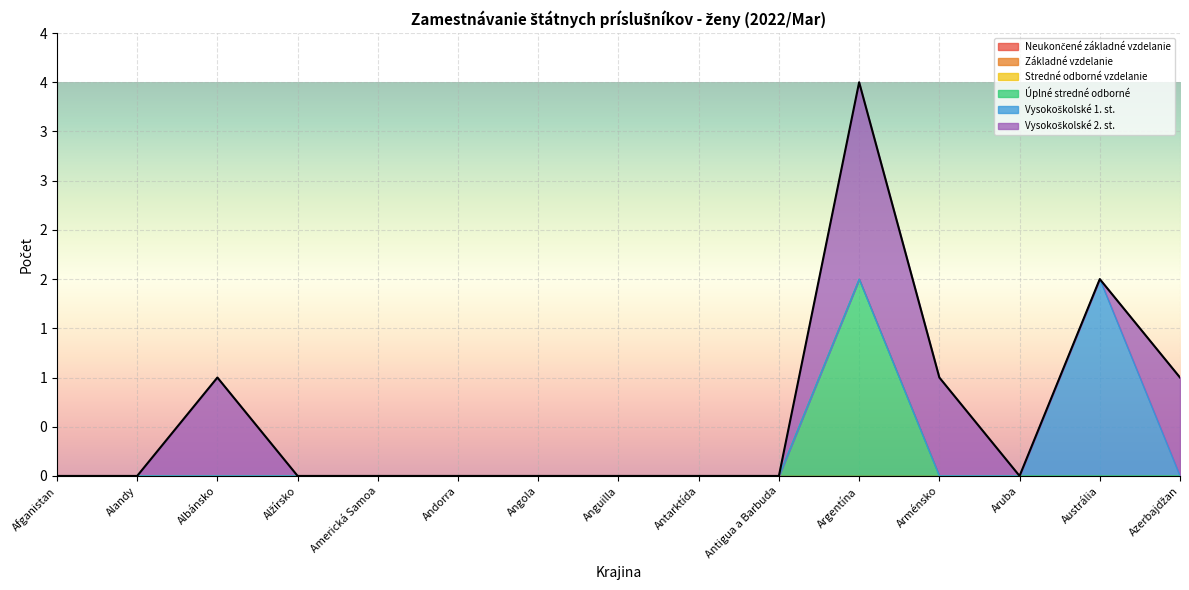

Reading left to right, extract all data points from this chart.

Neukončené základné vzdelanie: 0	0	0	0	0	0	0	0	0	0	0	0	0	0	0
Základné vzdelanie: 0	0	0	0	0	0	0	0	0	0	0	0	0	0	0
Stredné odborné vzdelanie: 0	0	0	0	0	0	0	0	0	0	0	0	0	0	0
Úplné stredné odborné: 0	0	0	0	0	0	0	0	0	0	2	0	0	0	0
Vysokoškolské 1. st.: 0	0	0	0	0	0	0	0	0	0	0	0	0	2	0
Vysokoškolské 2. st.: 0	0	1	0	0	0	0	0	0	0	2	1	0	0	1